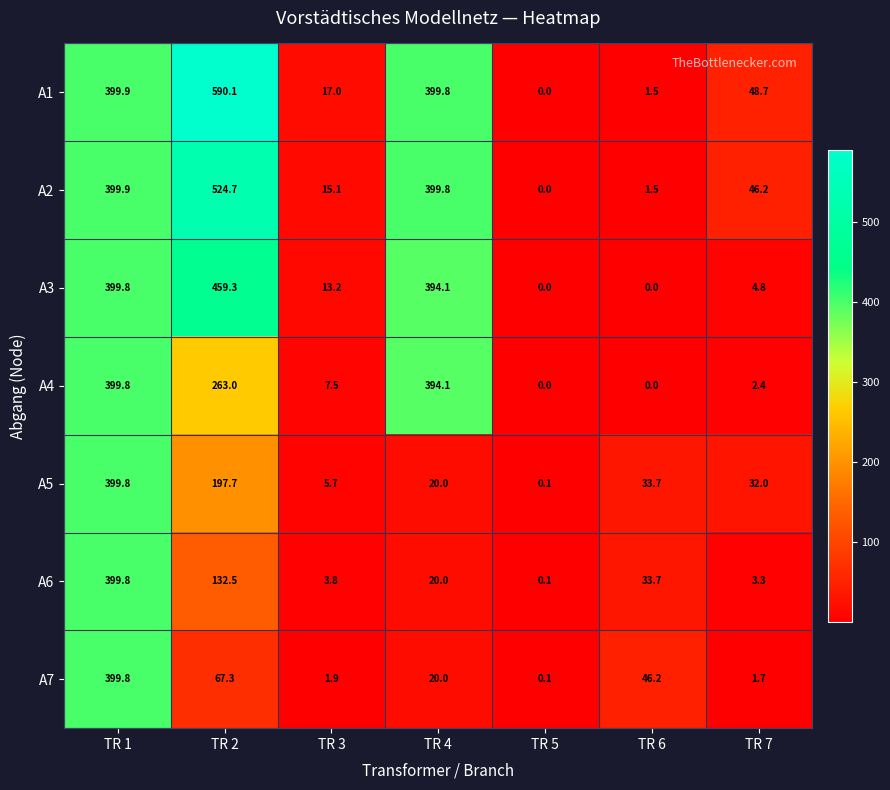

Between TR 2 and TR 3, which series saw the biggest shift?

A1